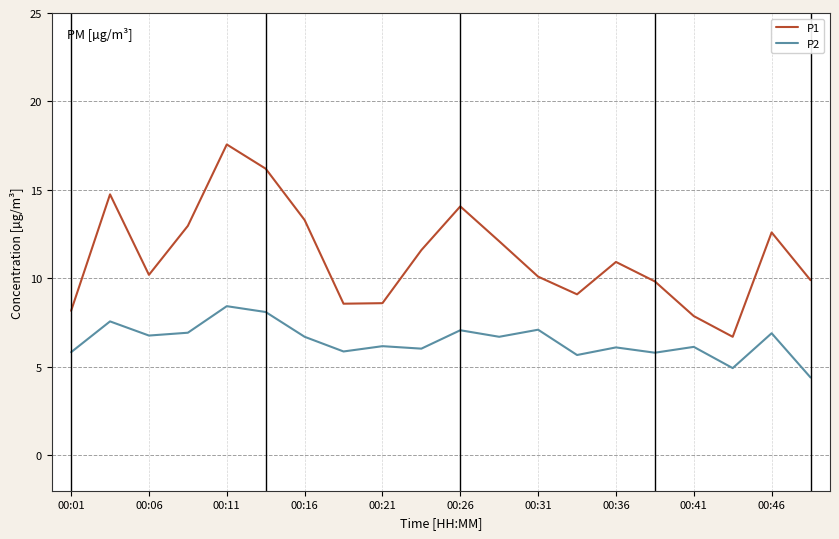

True or false: P1 and P2 cross at least once.

False